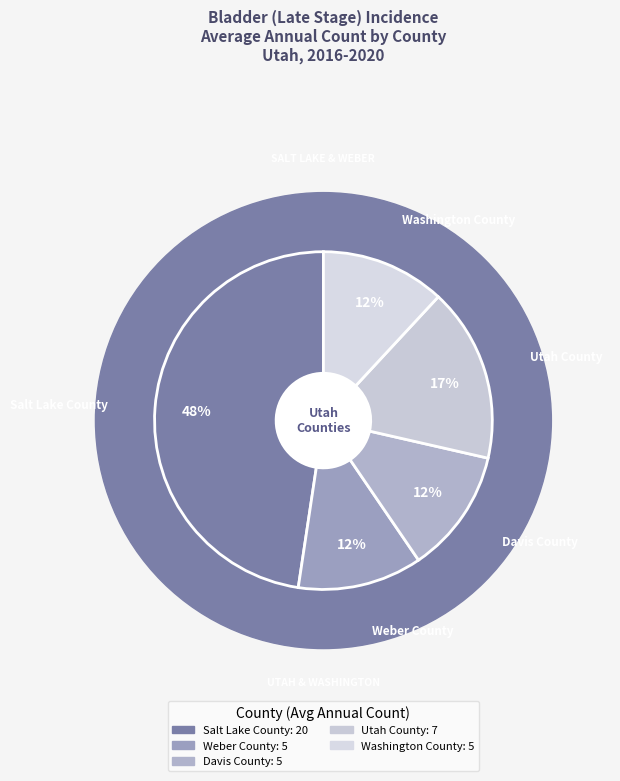

Count the number of slices in the pie.

5